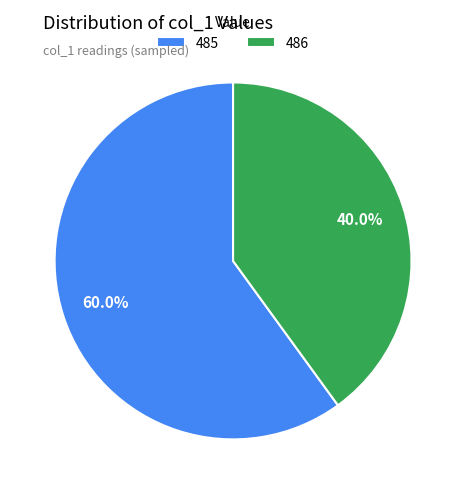

To the nearest percent, what portion does 485 represent?

60%